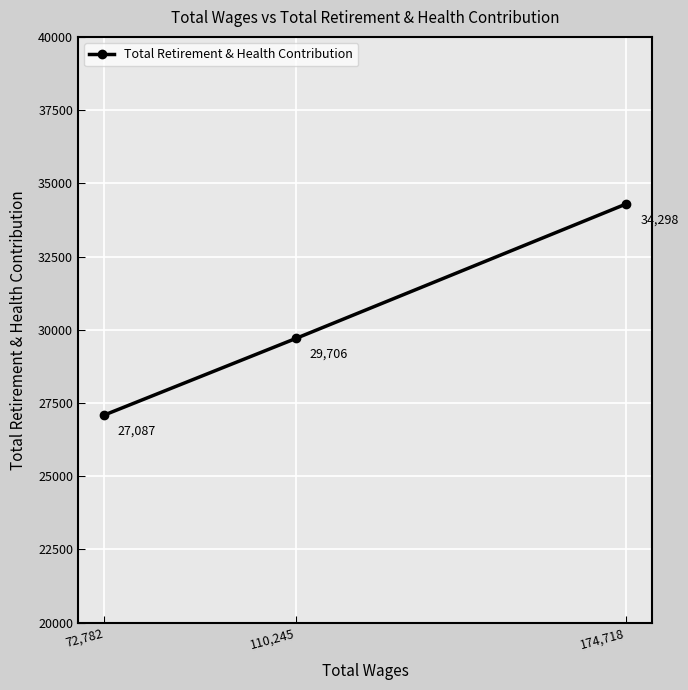

What position from the left is 110,245?

2